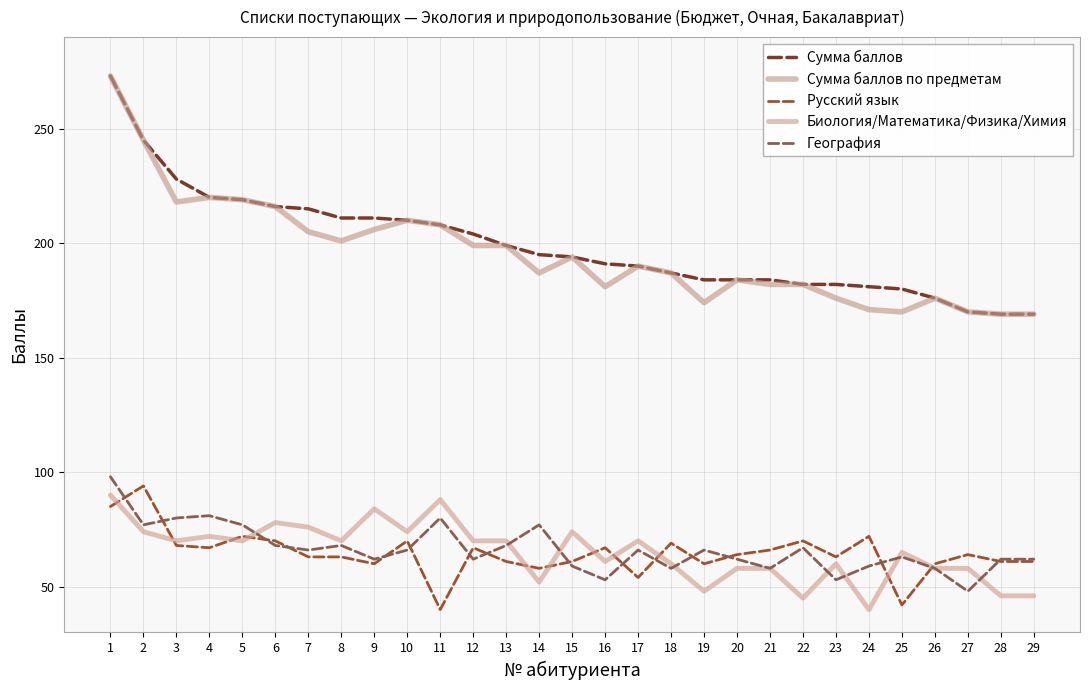

Between 20 and 29, which series saw the biggest shift?

Сумма баллов